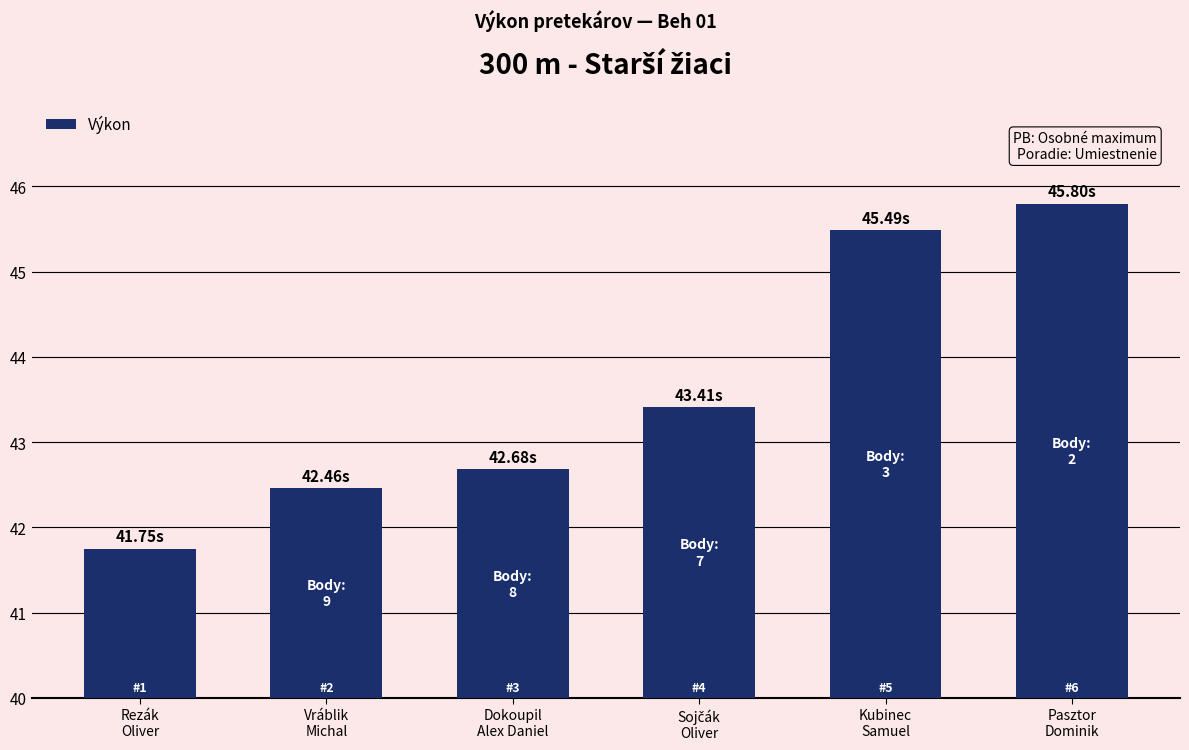

What is the sum of all values?

261.6